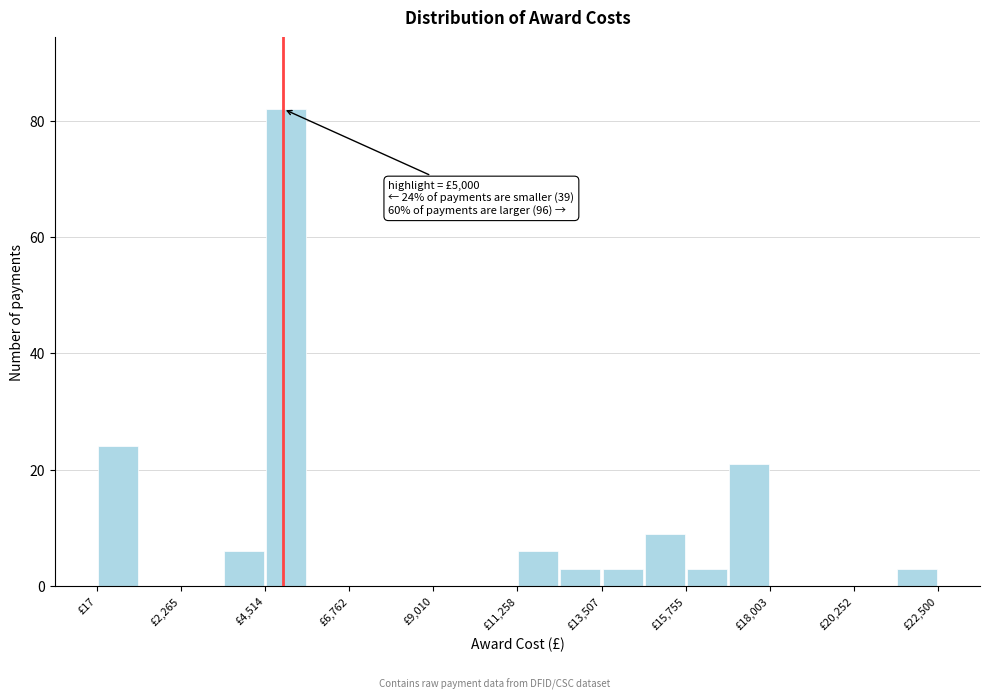

Read against the x-axis, roughly where is the centre of the tallest bar?

5000